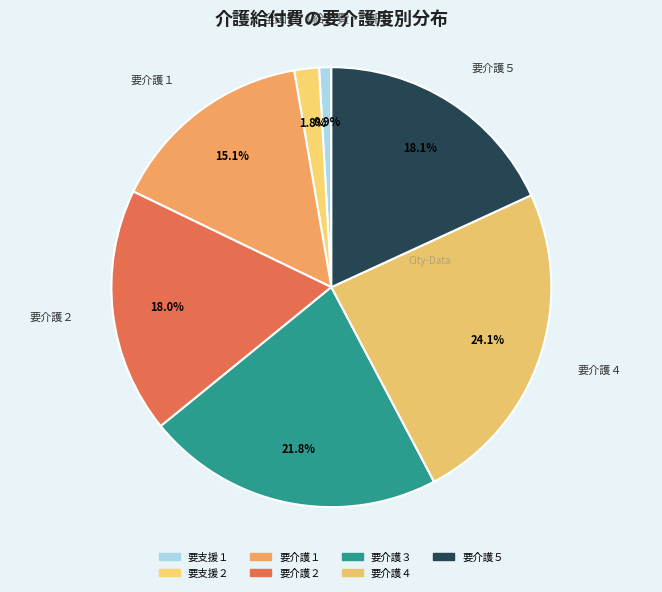

Is there any slice that represents more than half of the pie?

No